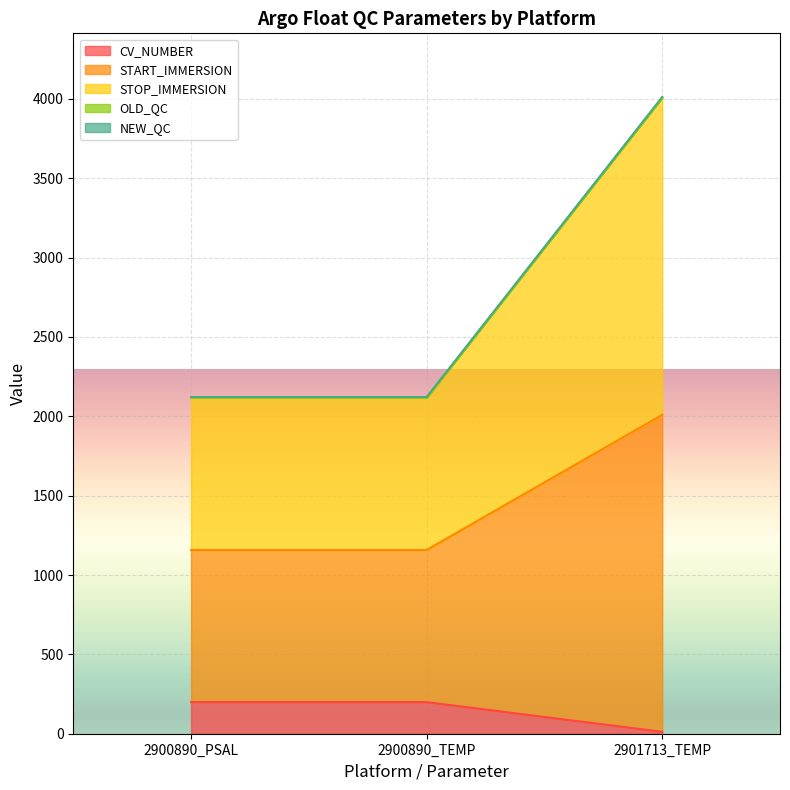

Where is CV_NUMBER nearest to the value 105?

2901713_TEMP